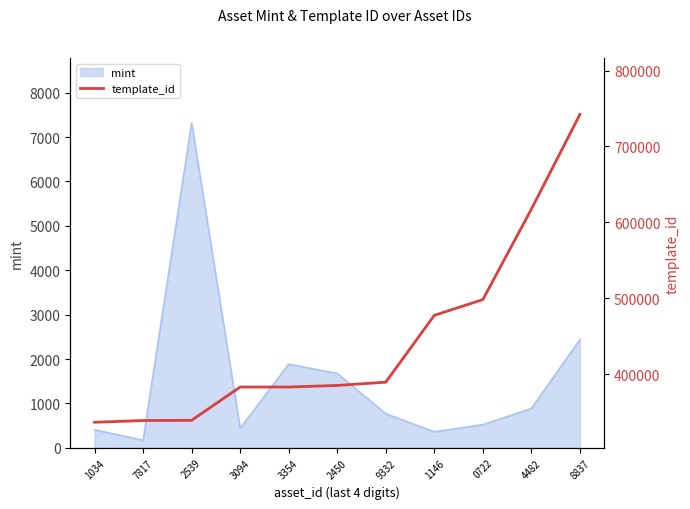

The value of mint at 0722 is 846. True or false?

False